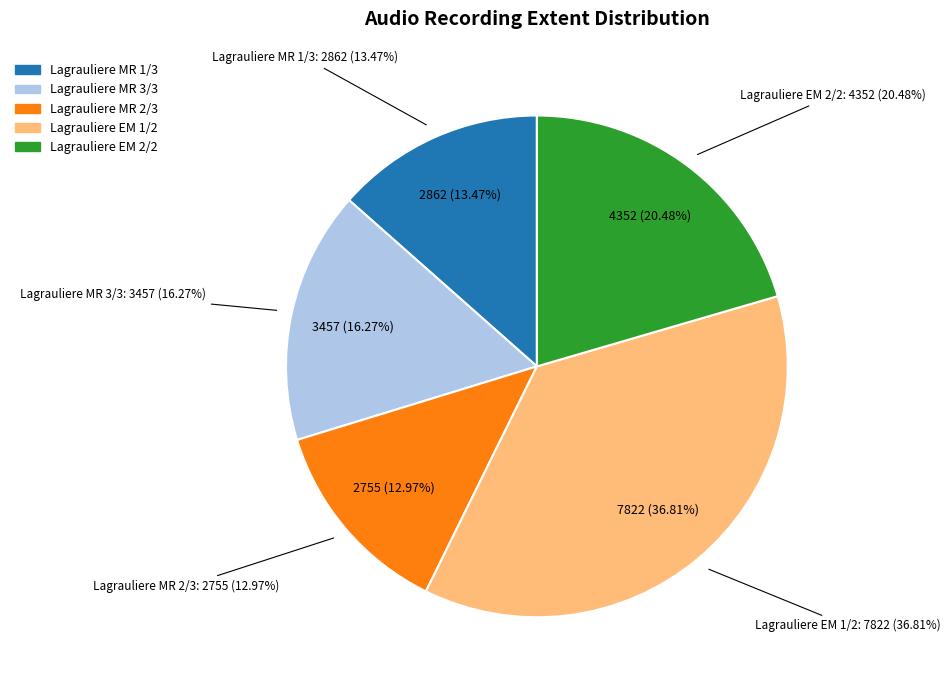

True or false: Lagrauliere EM 2/2 accounts for 13% of the total.

False